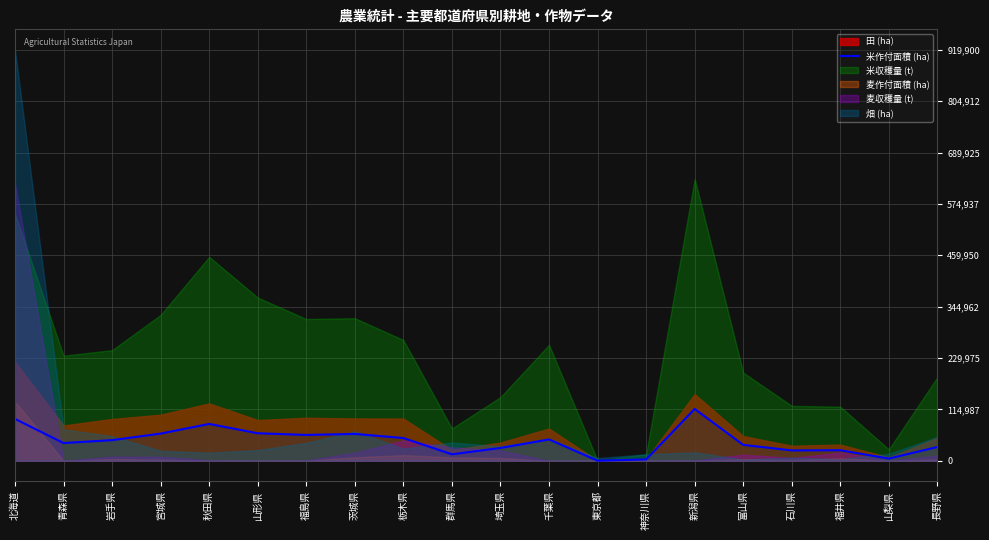

Reading left to right, extract all data points from this chart.

北海道=93600	青森県=39600	岩手県=46100	宮城県=60800	秋田県=82400	山形県=61500	福島県=57800	茨城県=60000	栃木県=50800	群馬県=14400	埼玉県=28600	千葉県=47700	東京都=115	神奈川県=2880	新潟県=116000	富山県=35500	石川県=23100	福井県=23500	山梨県=4790	長野県=30800